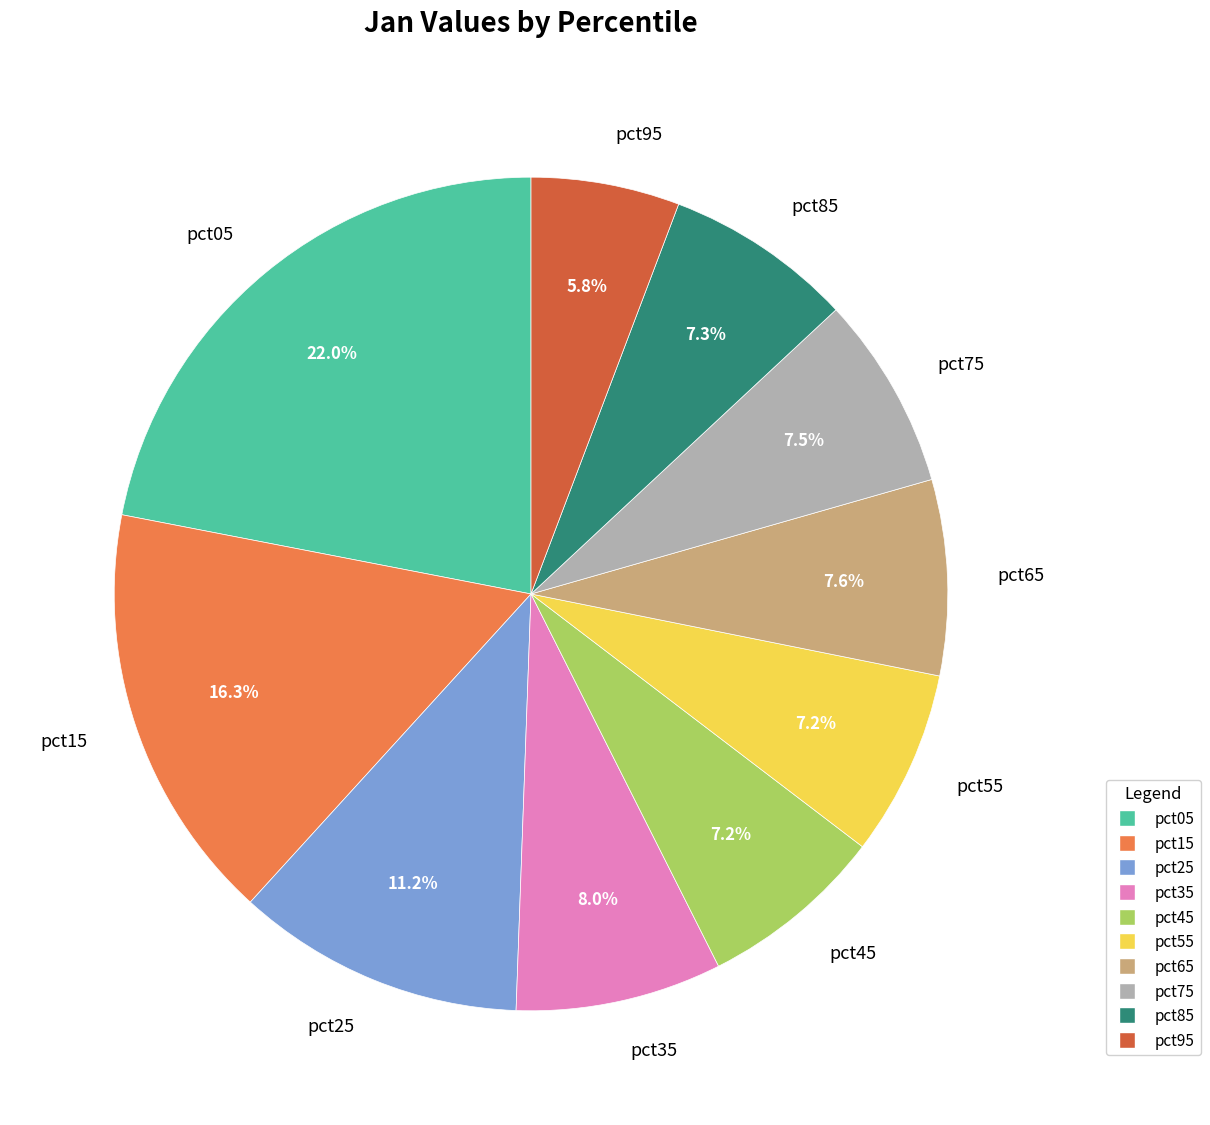

Between pct35 and pct25, which is larger?

pct25